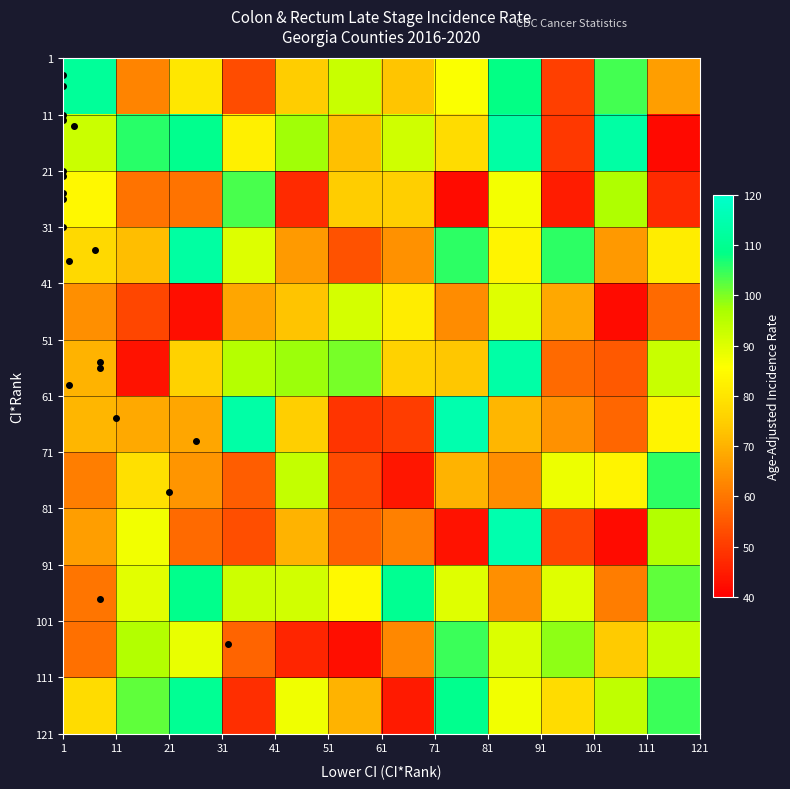

What is the smallest value displayed?

41.8